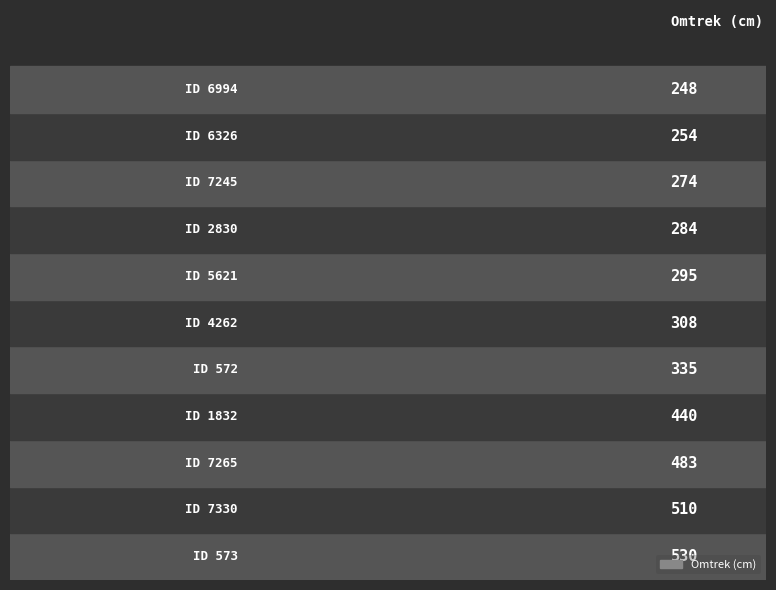

Does the chart contain any negative values?

No